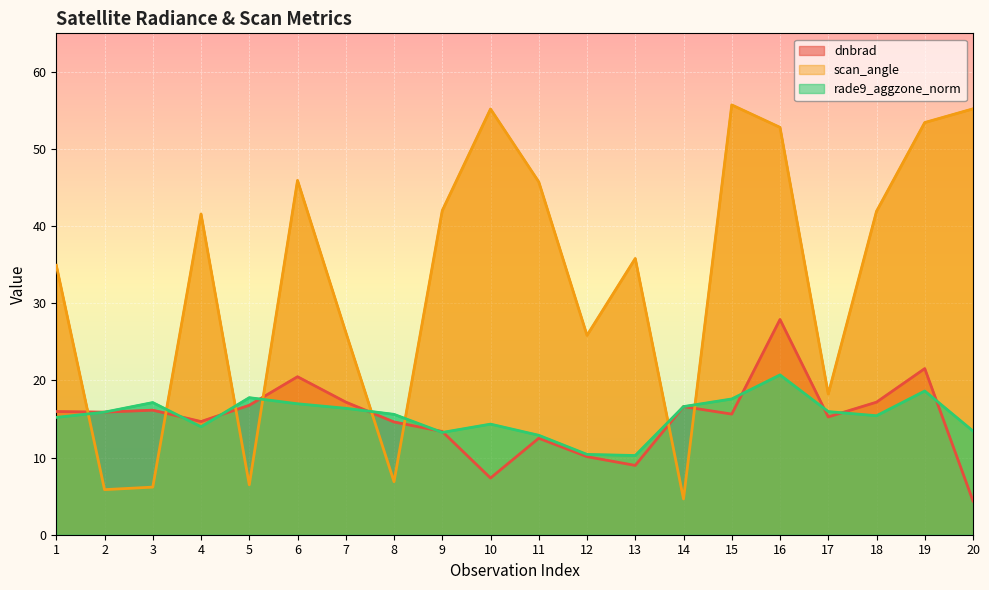

True or false: dnbrad has more than 0 points higher than both neighbors.

True